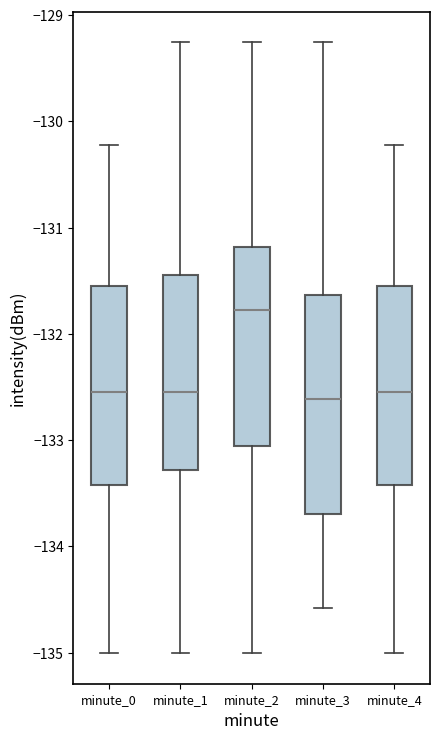

Reading left to right, read every box against the y-axis: the position of its median line, the range the box covers, and the ends of its whiskers. The values are not printed on the chart, so give them approximately, as read against the axis.

minute_0: median -132.5, box -133.4 to -131.5, whiskers -135.0 to -130.2
minute_1: median -132.5, box -133.3 to -131.4, whiskers -135.0 to -129.3
minute_2: median -131.8, box -133.1 to -131.2, whiskers -135.0 to -129.3
minute_3: median -132.6, box -133.7 to -131.6, whiskers -134.6 to -129.3
minute_4: median -132.5, box -133.4 to -131.5, whiskers -135.0 to -130.2